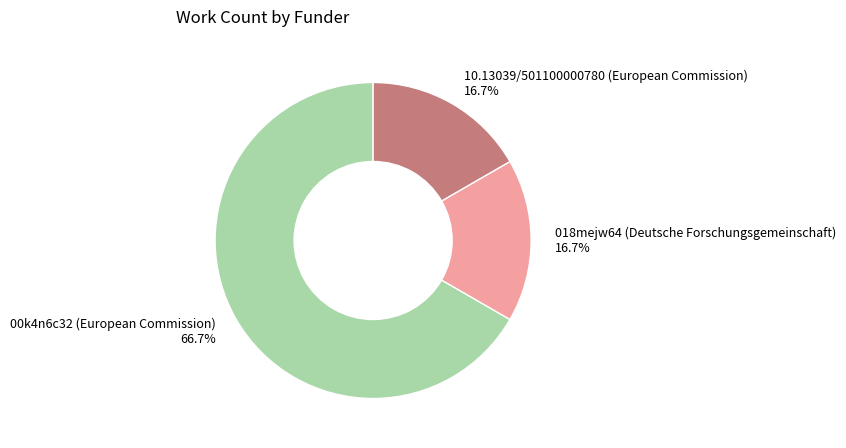

Does 00k4n6c32 (European Commission) account for over 50% of the chart?

Yes